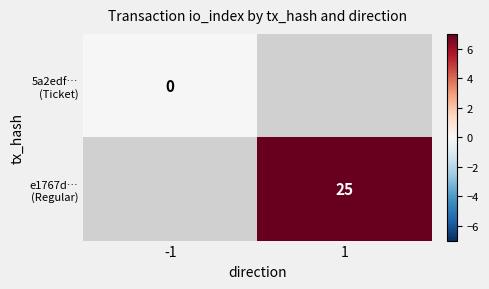

Rank the series at 1 from lowest to highest value.

5a2edf… (Ticket), e1767d… (Regular)